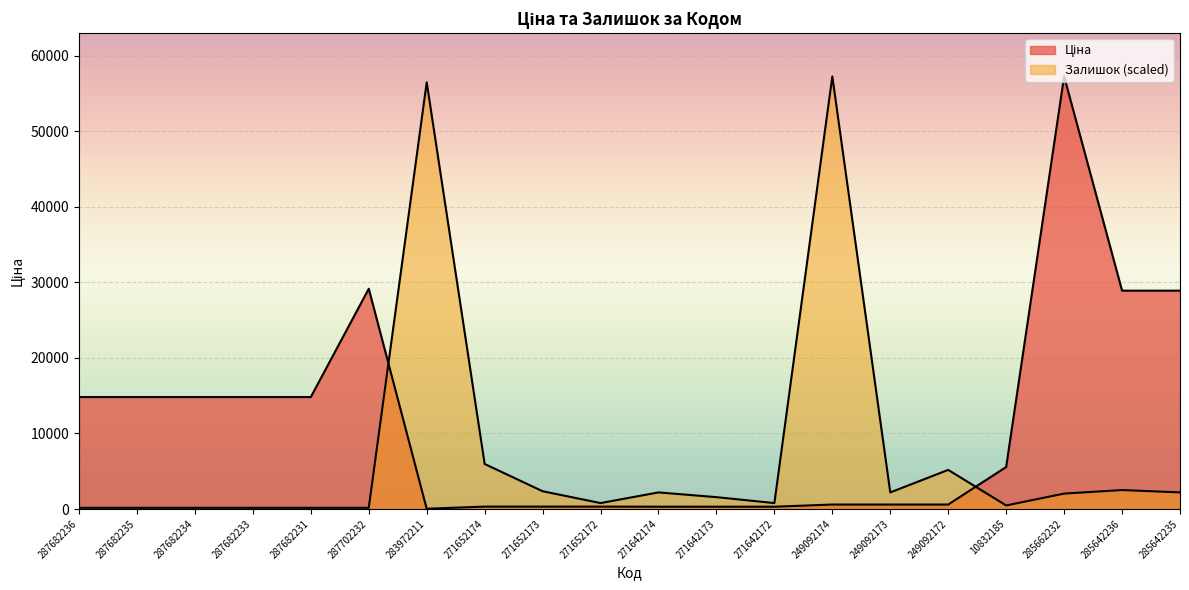

Which series has the widest spread of values?

Ціна